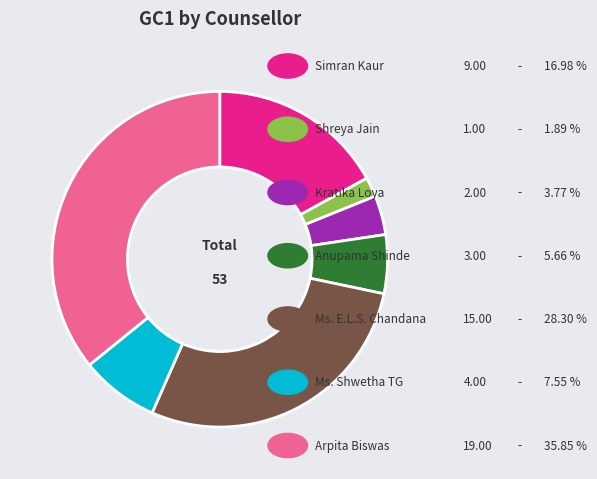

Does any single category account for the majority?

No